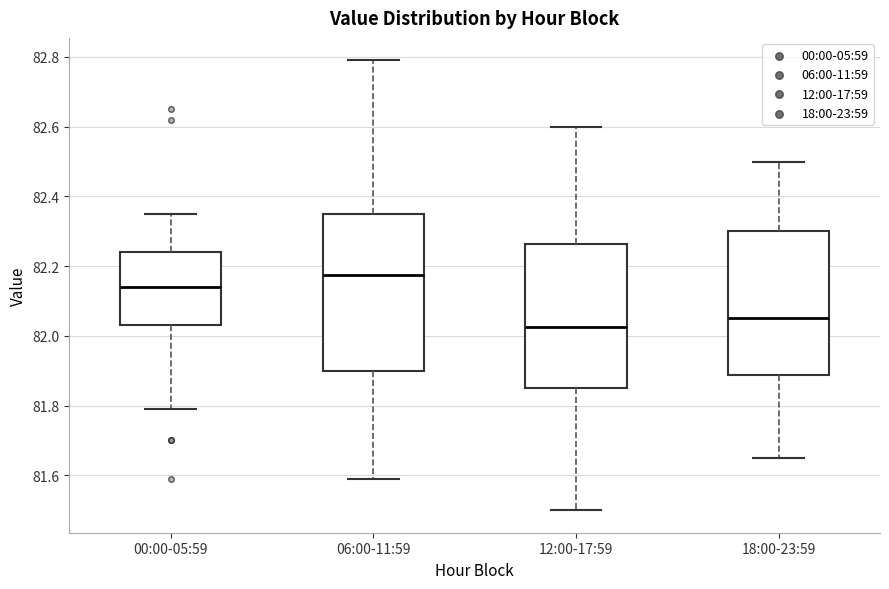

Comparing the boxes themselves (not the whiskers), which one is the tallest?

06:00-11:59